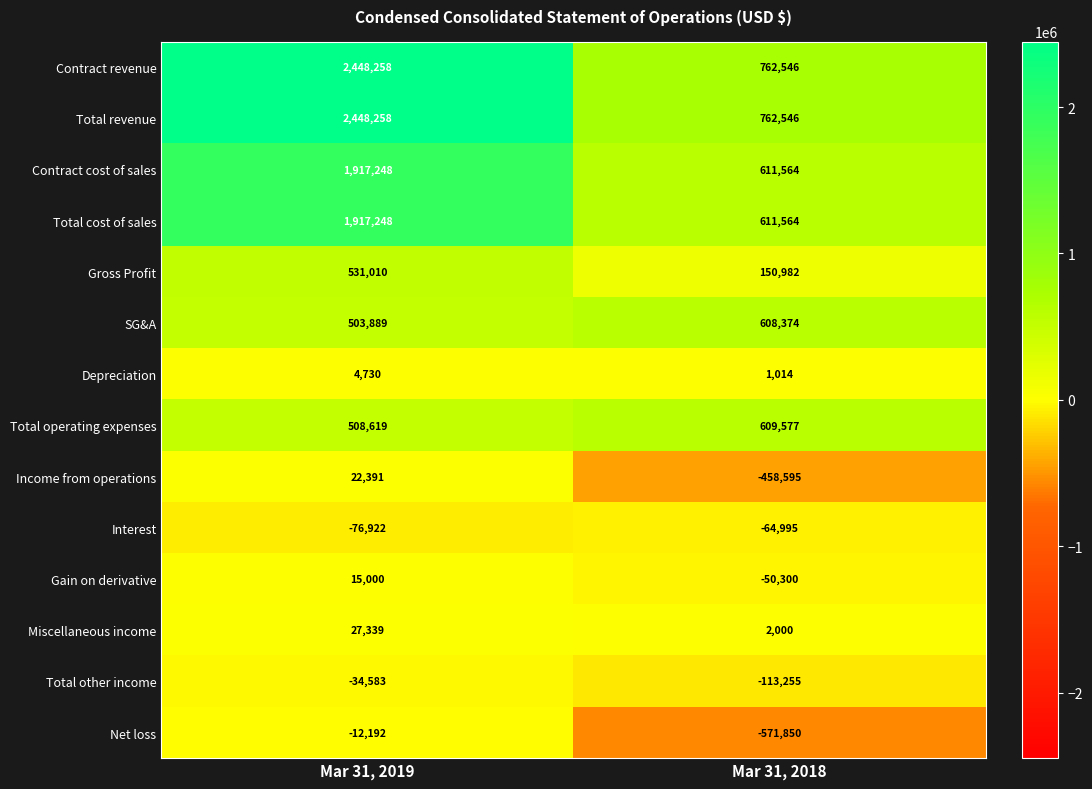

What is the sum of all Total cost of sales values?

2528812